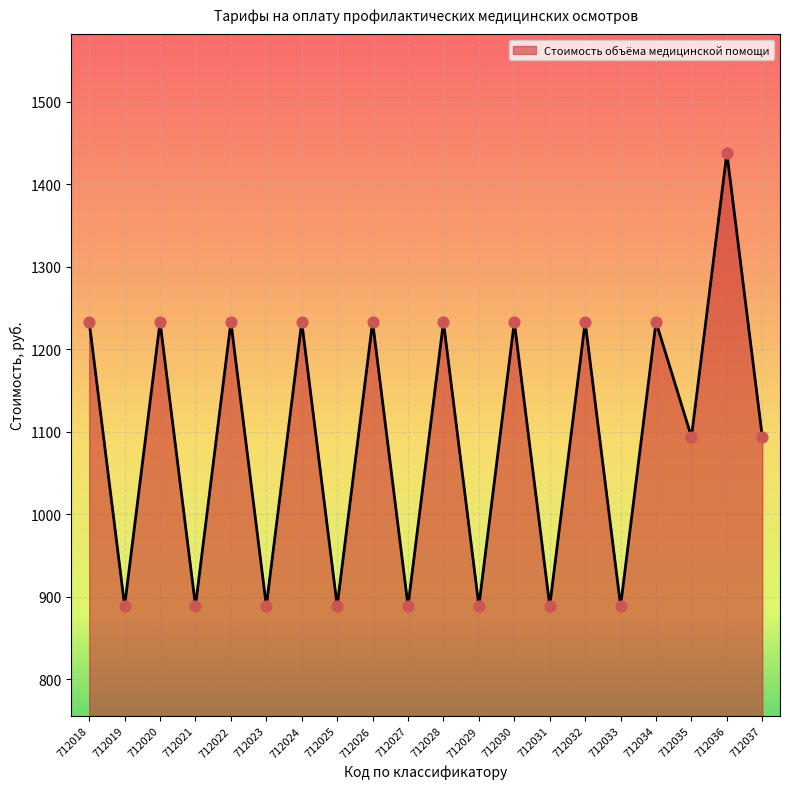

Which has a higher value, 712028 or 712036?

712036